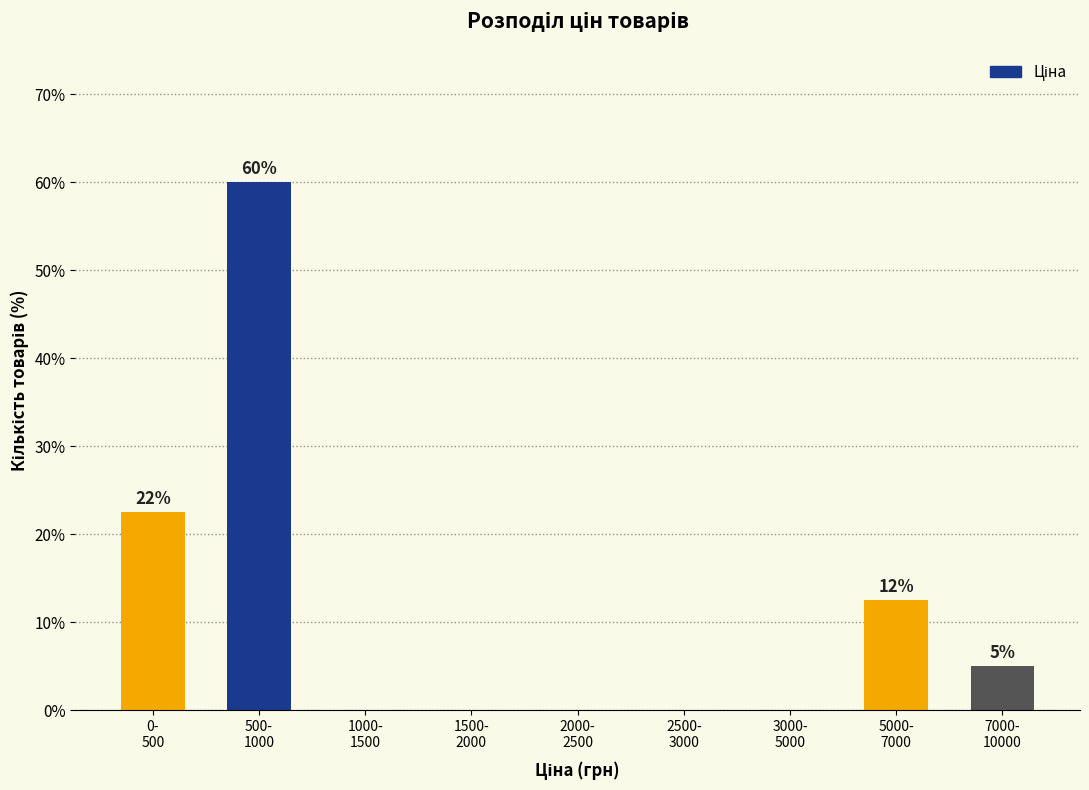

What is the greatest value displayed?

60.0